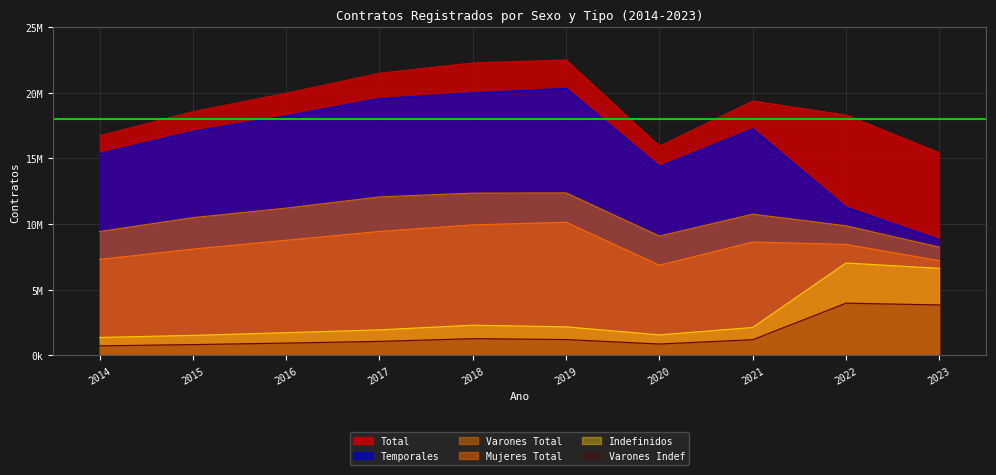

Which category has the lowest value in the Varones Indef series?

2014